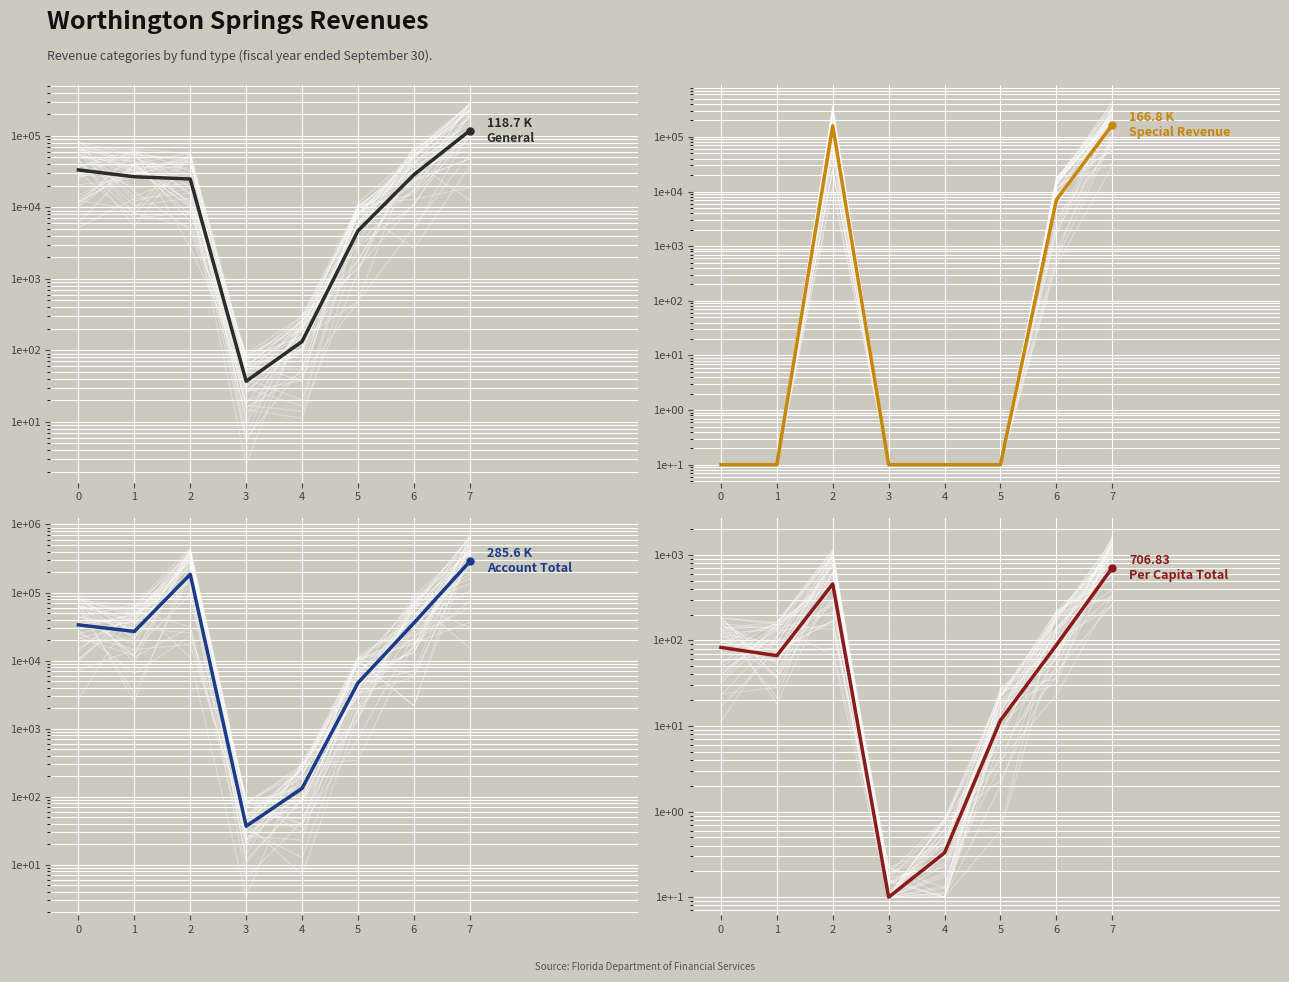

Reading left to right, list all the values displayed in this chart.

General: 0=33446.0	1=26823.0	2=24975.0	3=37.0	4=133.0	5=4702.0	6=28614.0	7=118730.0
Special Revenue: 0=0.1	1=0.1	2=159785.0	3=0.1	4=0.1	5=0.1	6=7045.0	7=166830.0
Account Total: 0=33446.0	1=26823.0	2=184760.0	3=37.0	4=133.0	5=4702.0	6=35659.0	7=285560.0
Per Capita Total: 0=82.8	1=66.4	2=457.3	3=0.1	4=0.3	5=11.6	6=88.3	7=706.8